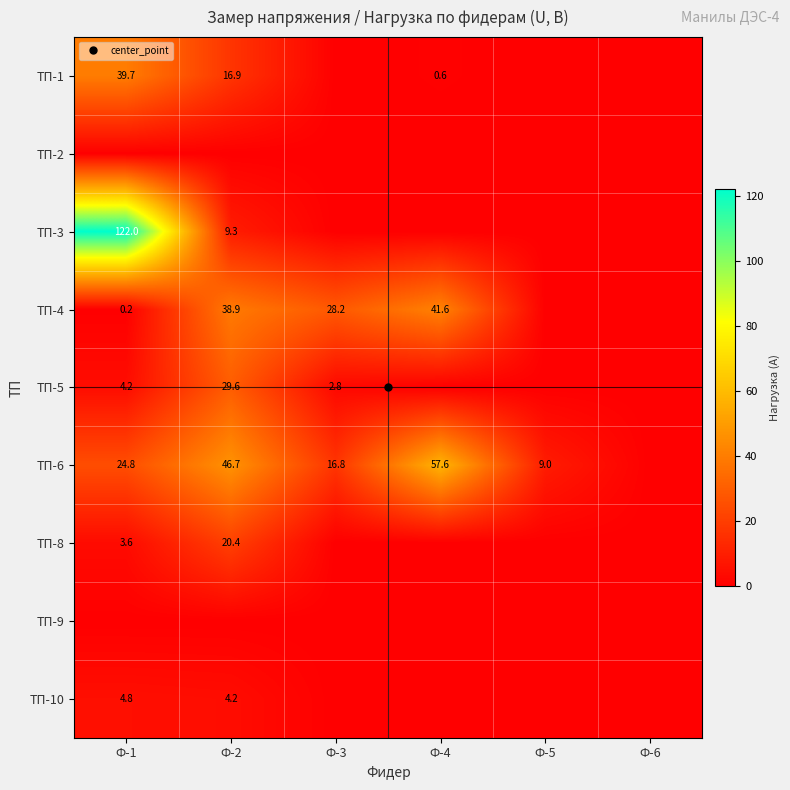

Which series has the widest spread of values?

ТП-3